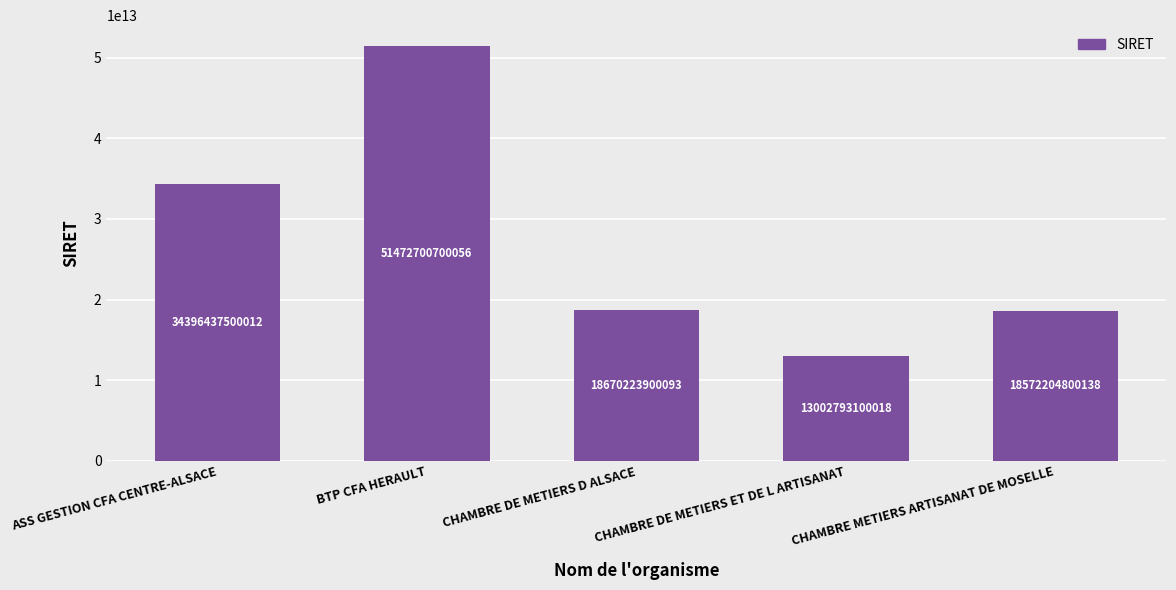

What is the label of the 4th bar from the left?

CHAMBRE DE METIERS ET DE L ARTISANAT